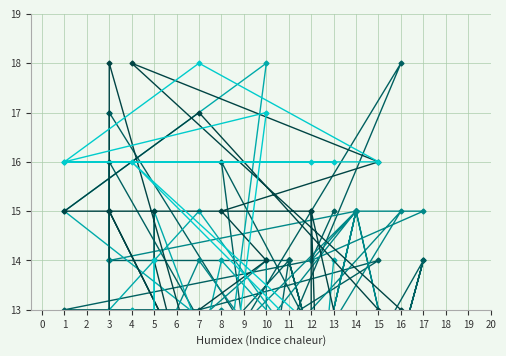

Rank the series at 3 from lowest to highest value.

C6, C4, C3, C2, C5